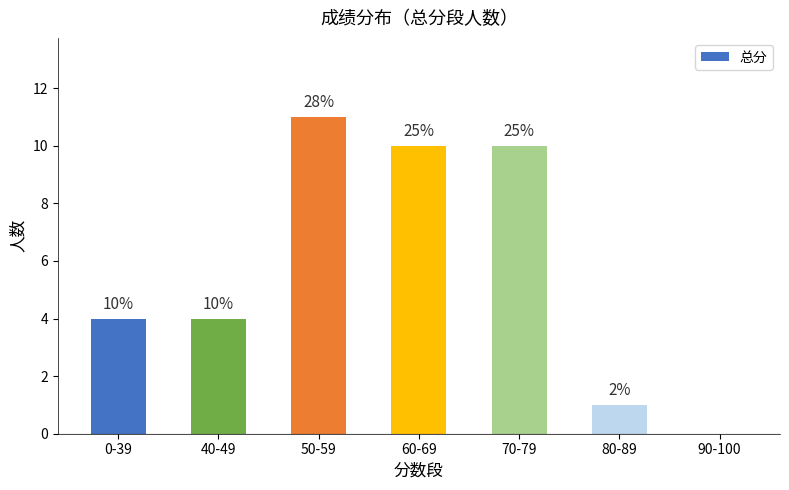

What is the value of the 2nd bar from the left?

4